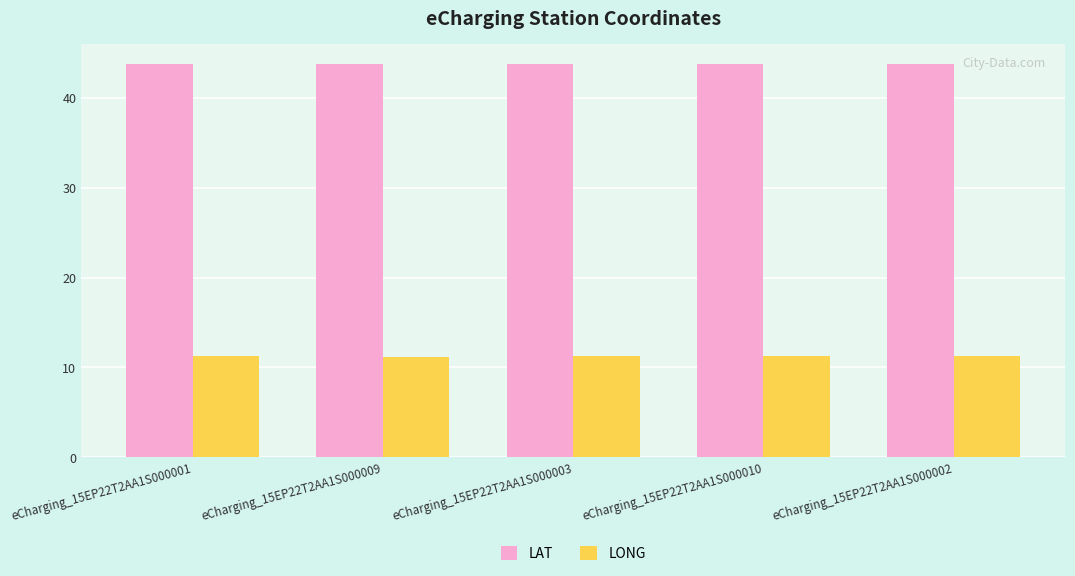

Rank the series at eCharging_15EP22T2AA1S000003 from highest to lowest value.

LAT, LONG